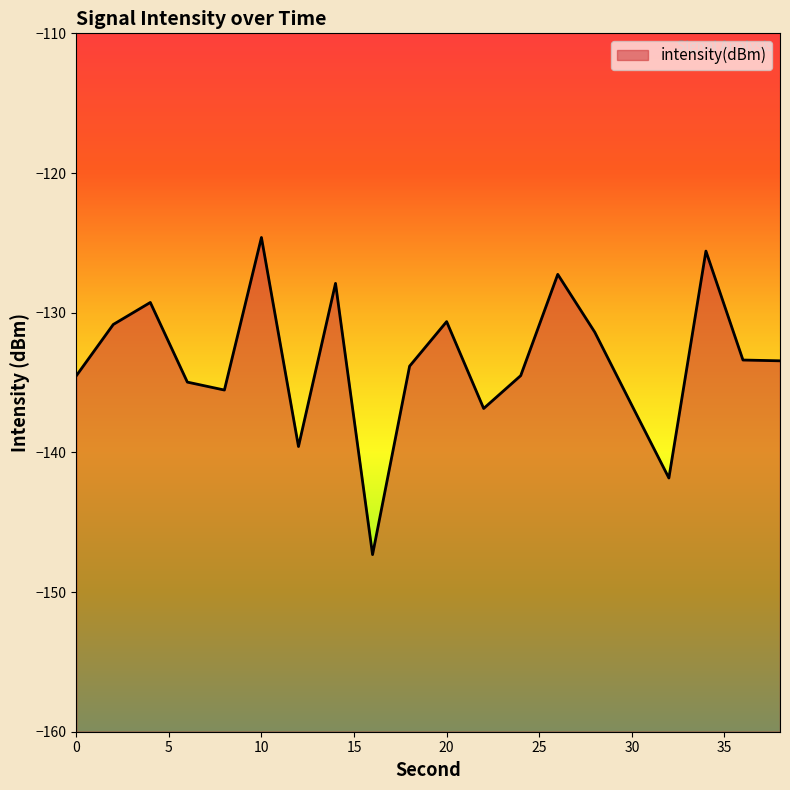

What is the approximate value at 28?

-131.4